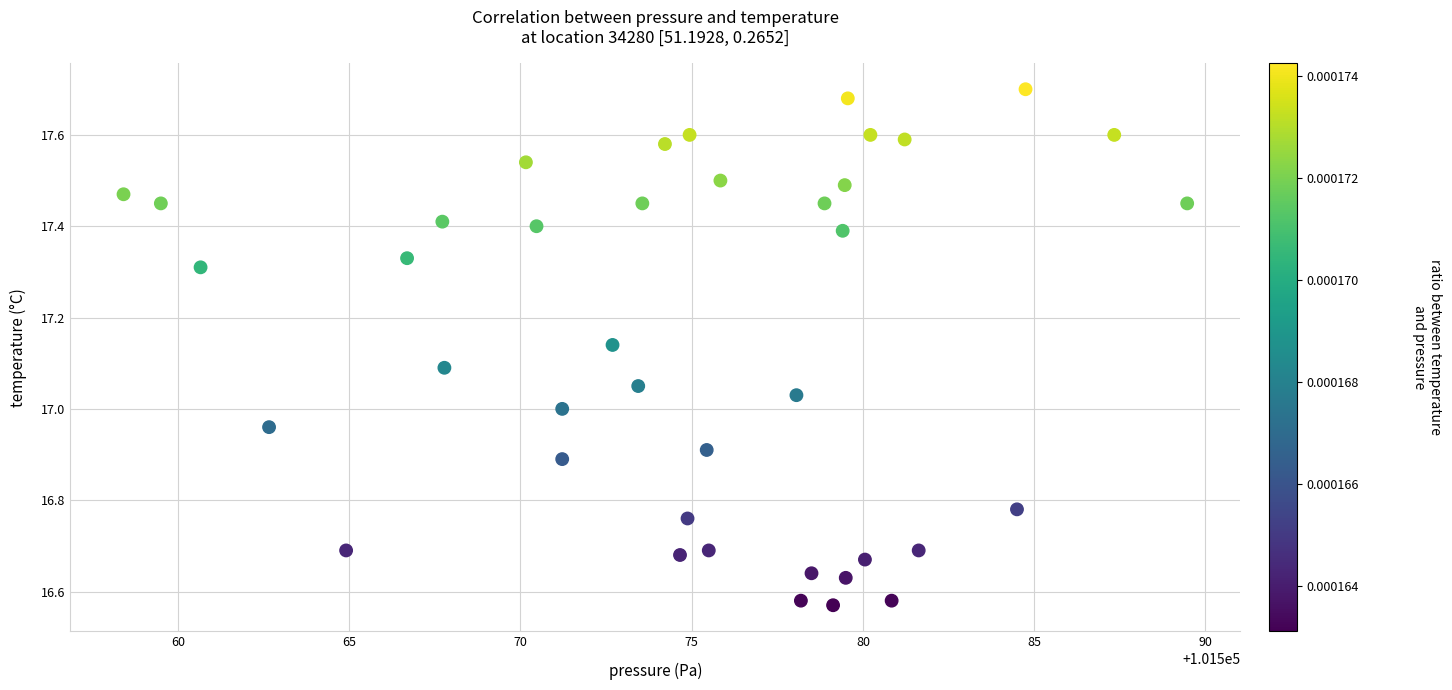

What is the range of Y values (max minus min)?

1.1